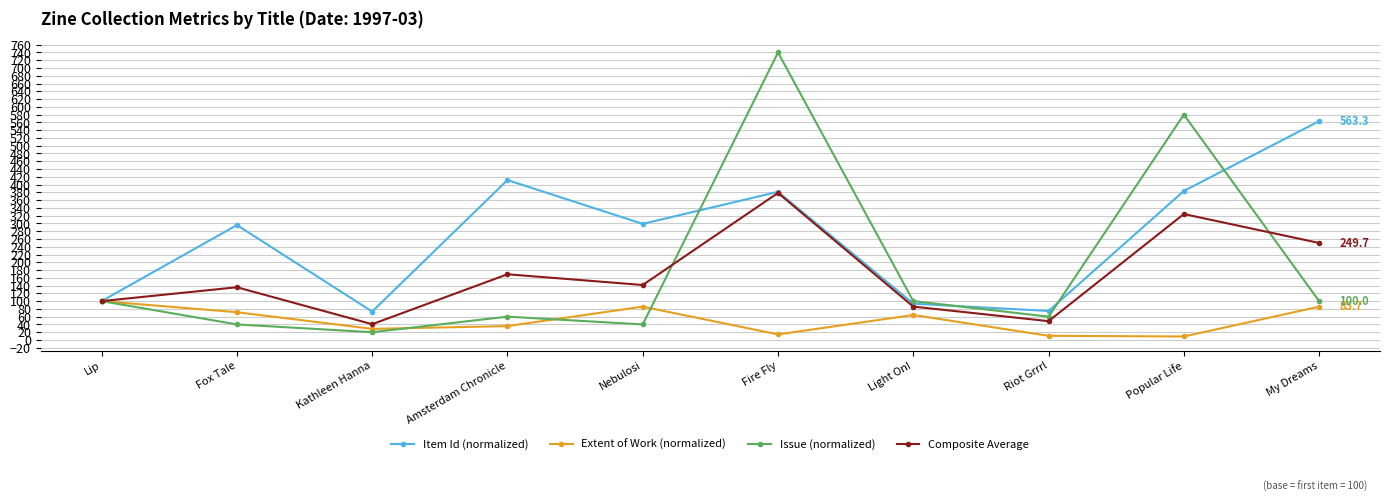

What are all the series names shown in the legend?

Item Id (normalized), Extent of Work (normalized), Issue (normalized), Composite Average